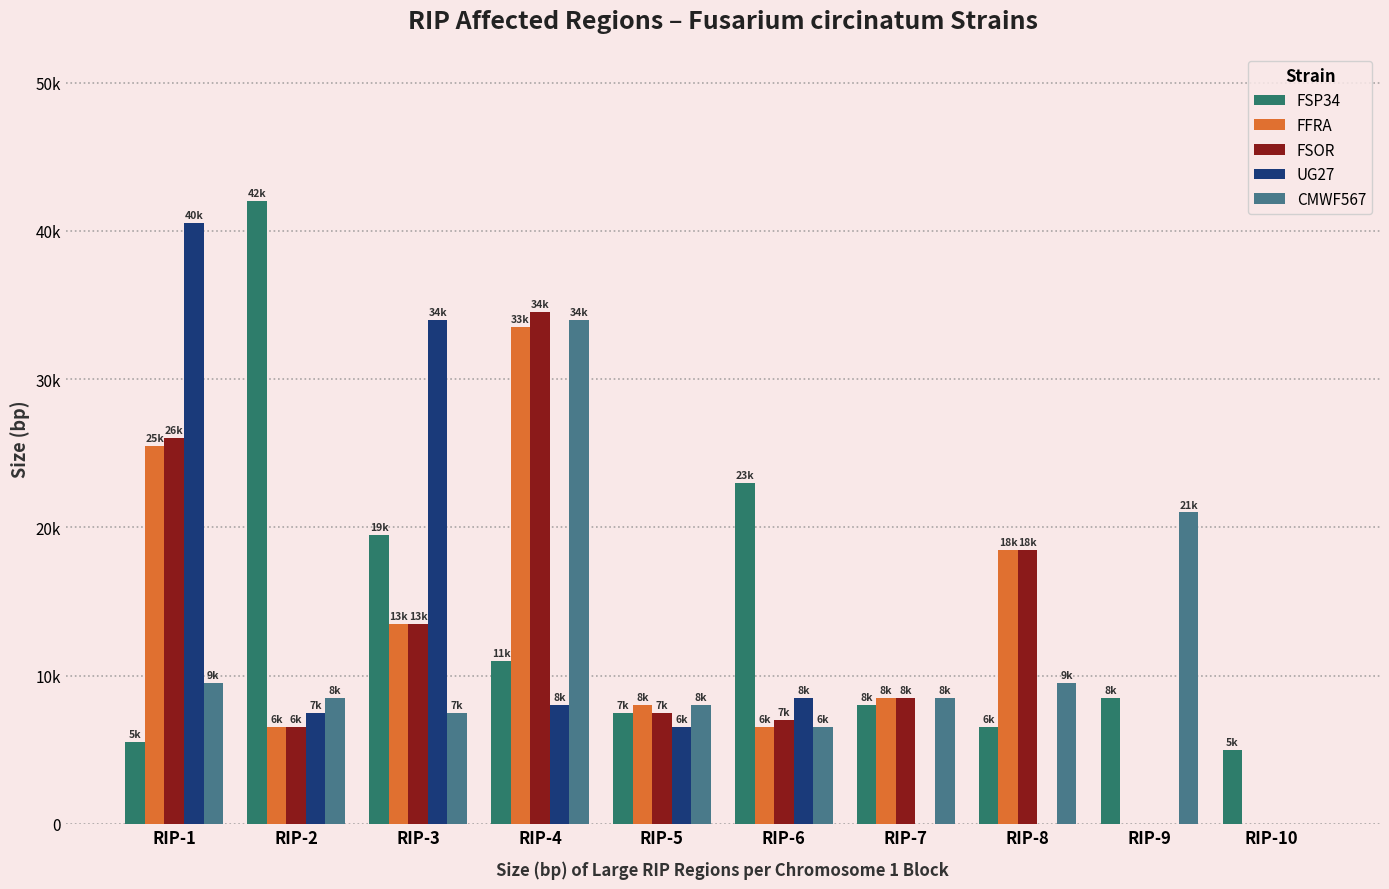

Which series has the largest total across all categories?

FSP34